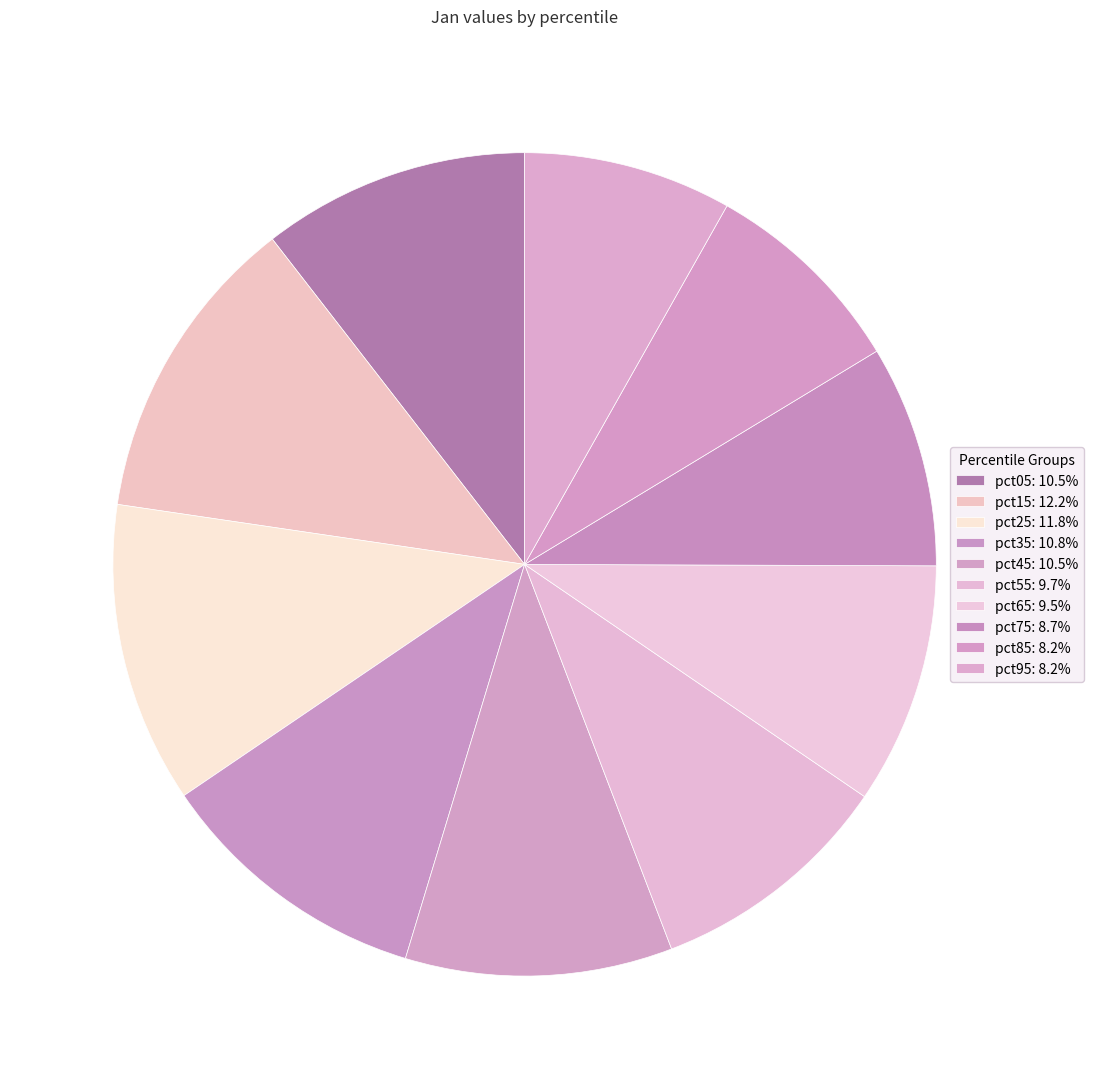

The pct25 slice represents 2% of the pie. True or false?

False